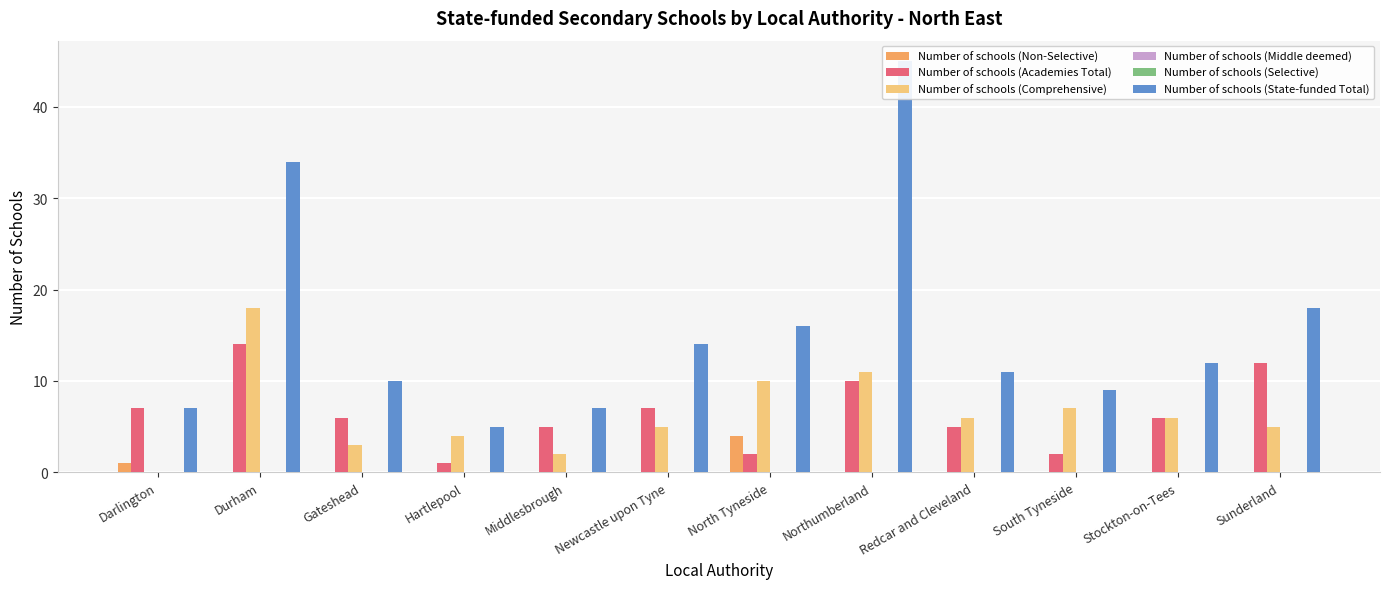

What is the difference between the maximum and minimum values in the Number of schools (State-funded Total) series?

40